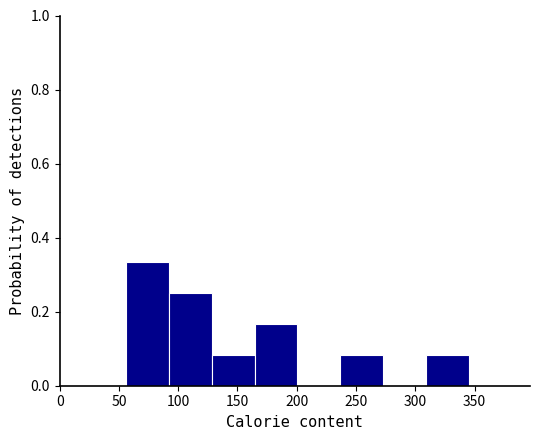

Reading left to right, list every bar in this chart as the range it spans on the x-axis followed by its height. Neither the bar edges nor the heights are printed on the chart, so give them approximately, as read against the axes.

55 to 90: 0.34
90 to 130: 0.26
130 to 165: 0.08
165 to 200: 0.16
200 to 235: 0
235 to 275: 0.08
275 to 310: 0
310 to 345: 0.08